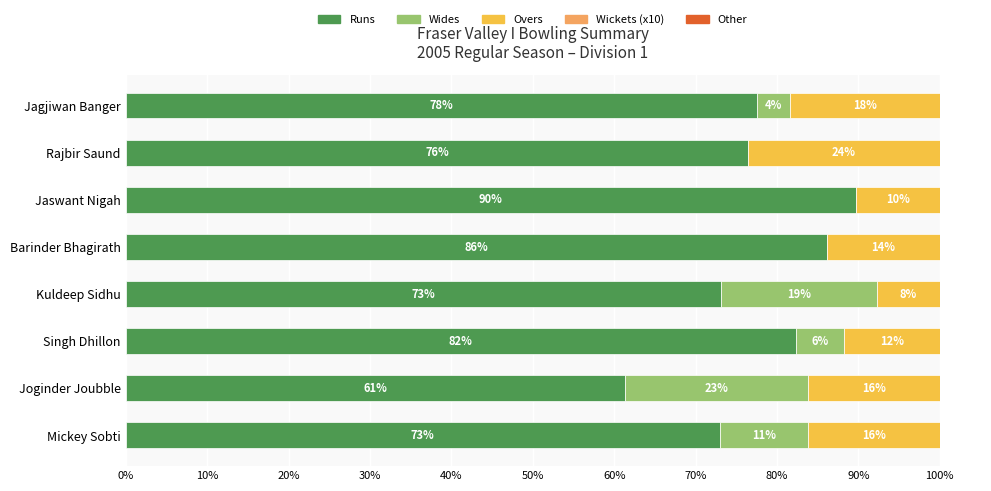

The value of Wickets (x10) at Jagjiwan Banger is 13.8. True or false?

False